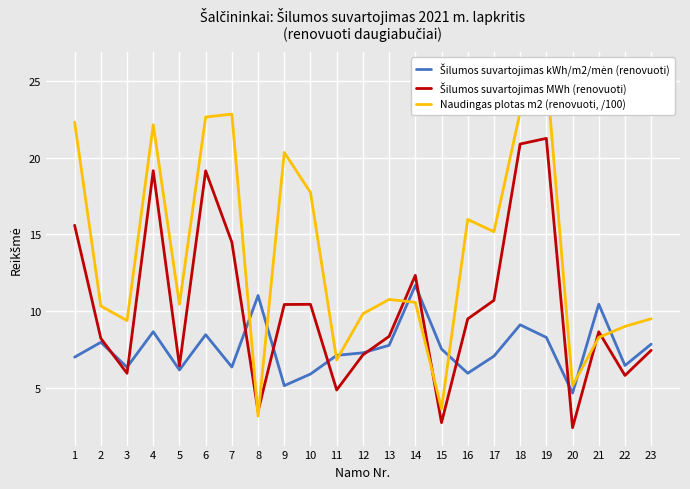

At which category is the sum across all series the highest?

19